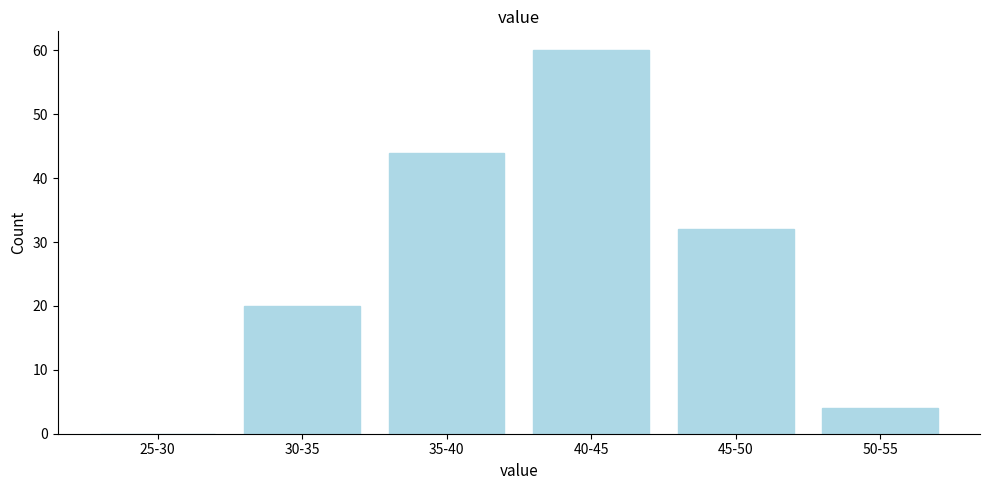

Reading right to left, list all the values displayed in this chart.

50-55=4	45-50=32	40-45=60	35-40=44	30-35=20	25-30=0